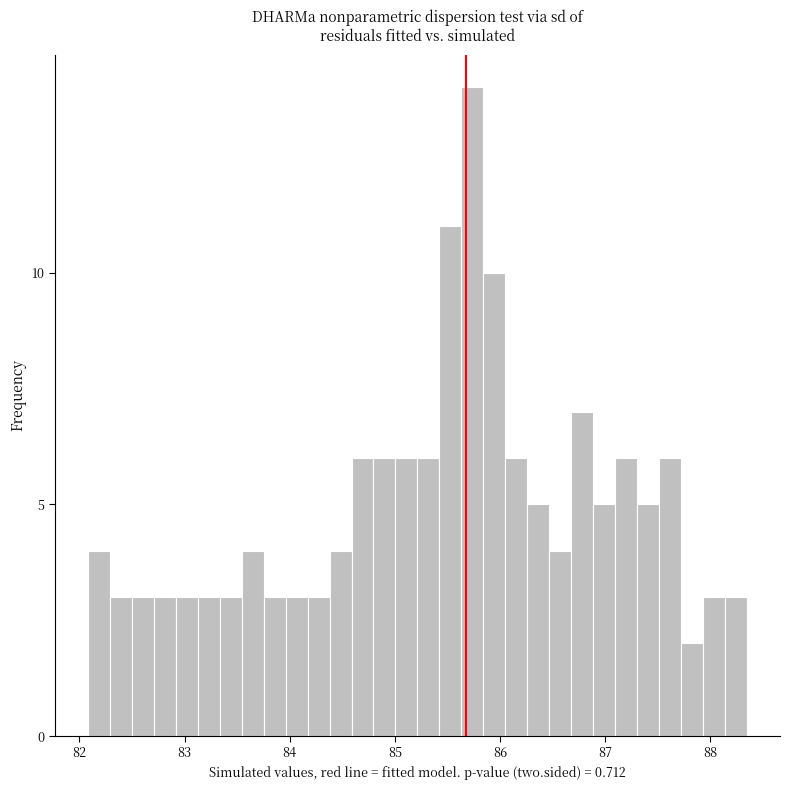

Around what value on the x-axis is the tallest bar? Give the approximate position of its centre, as read against the axis.

85.7